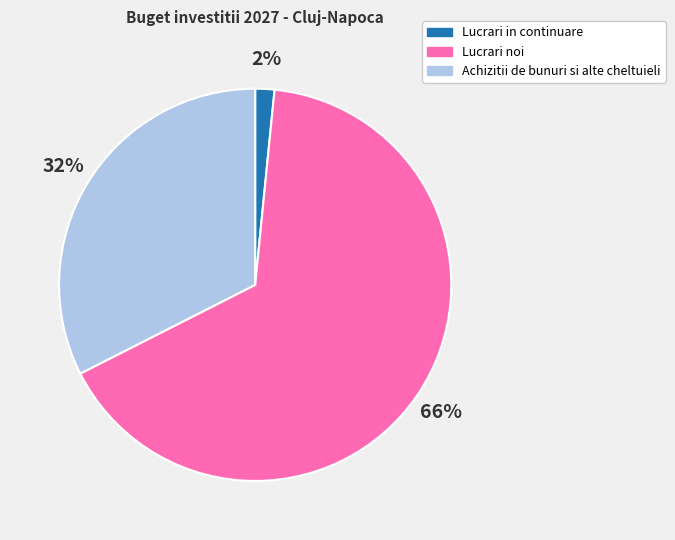

Which has a higher value, Lucrari in continuare or Lucrari noi?

Lucrari noi